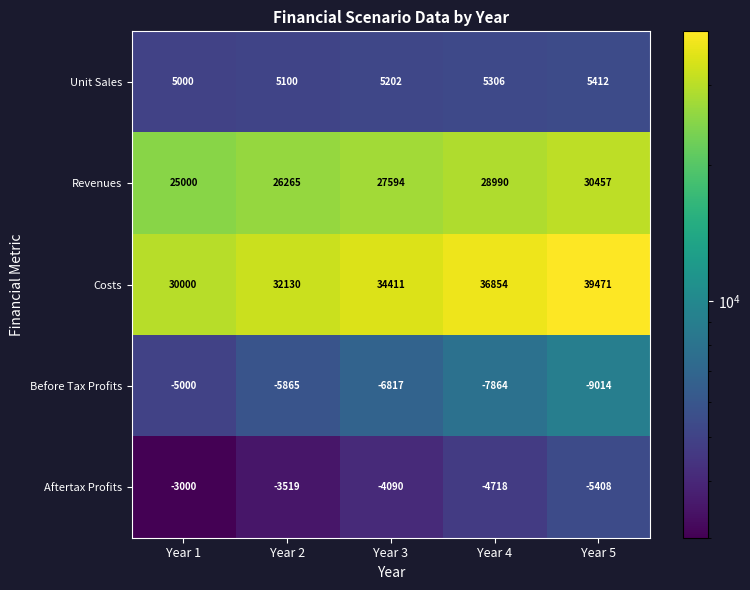

The Costs series shows 53955 at Year 3. True or false?

False